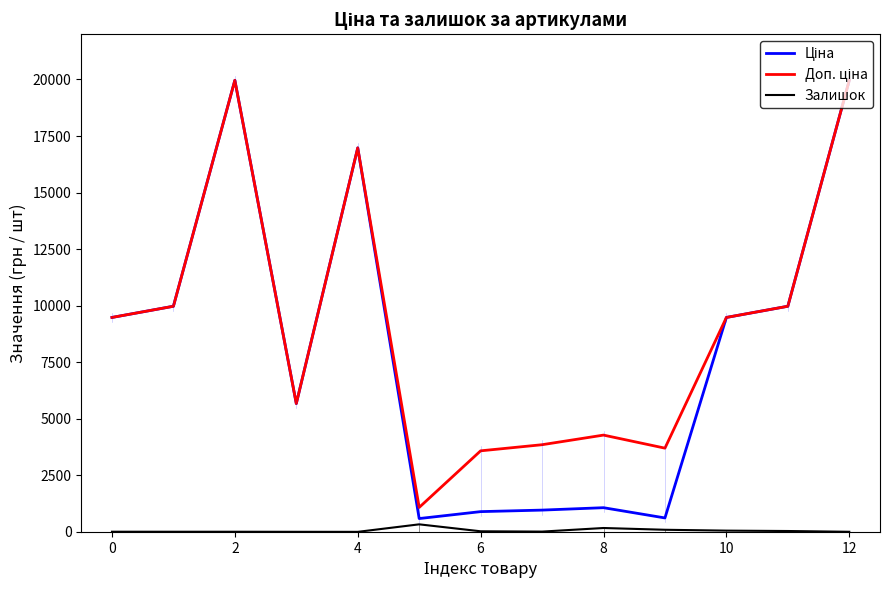

Does the chart display data point markers on the line(s)?

No